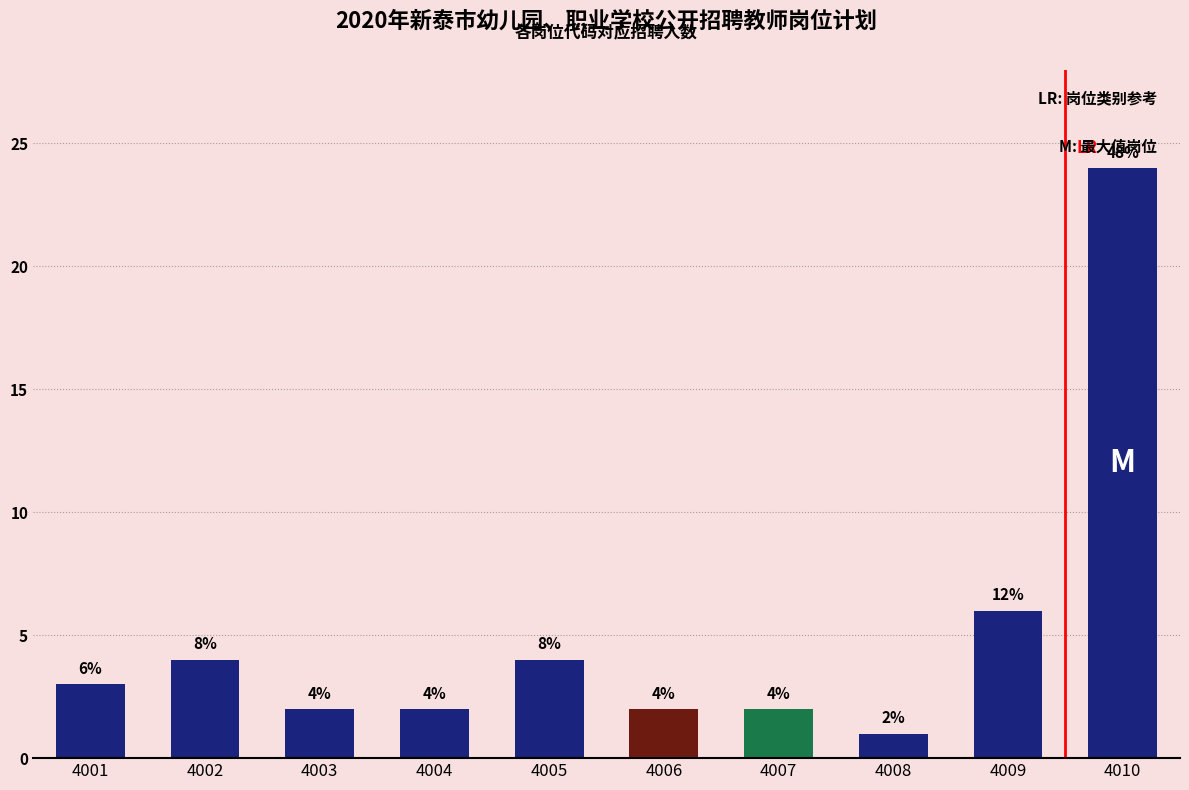

What is the difference between the values at 4005 and 4006?

2